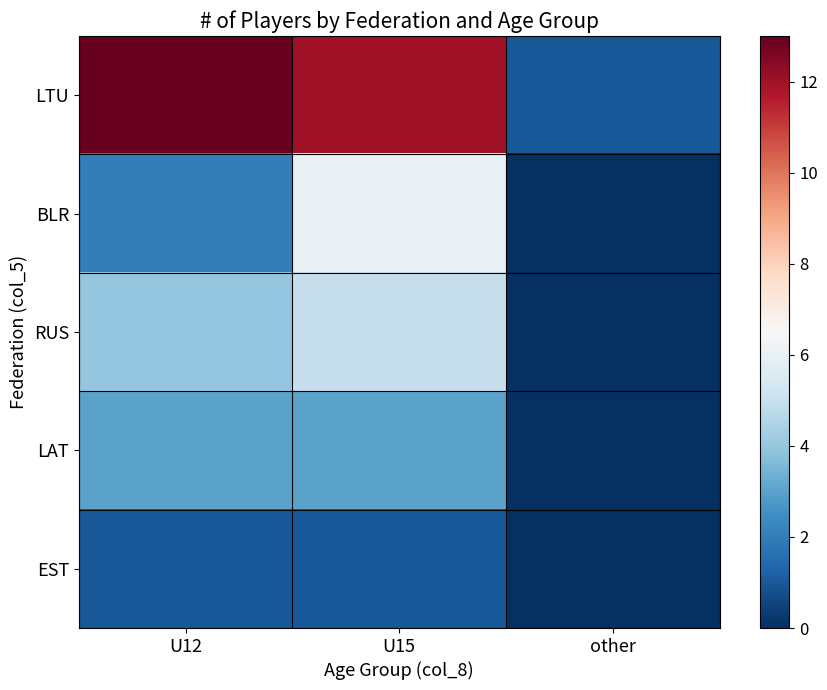

Which category has the highest value across all series?

U12